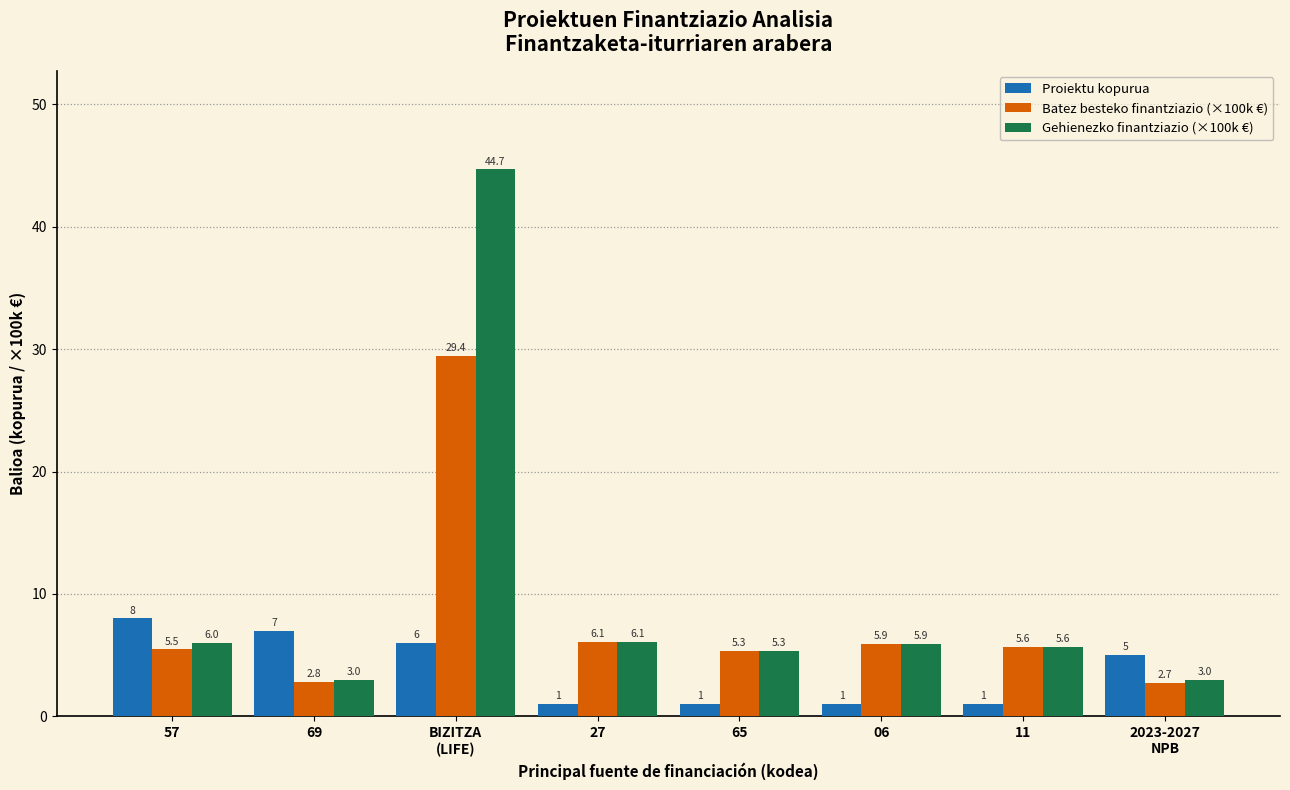

Rank the series by their average value, from lowest to highest.

Proiektu kopurua, Batez besteko finantziazio (×100k €), Gehienezko finantziazio (×100k €)